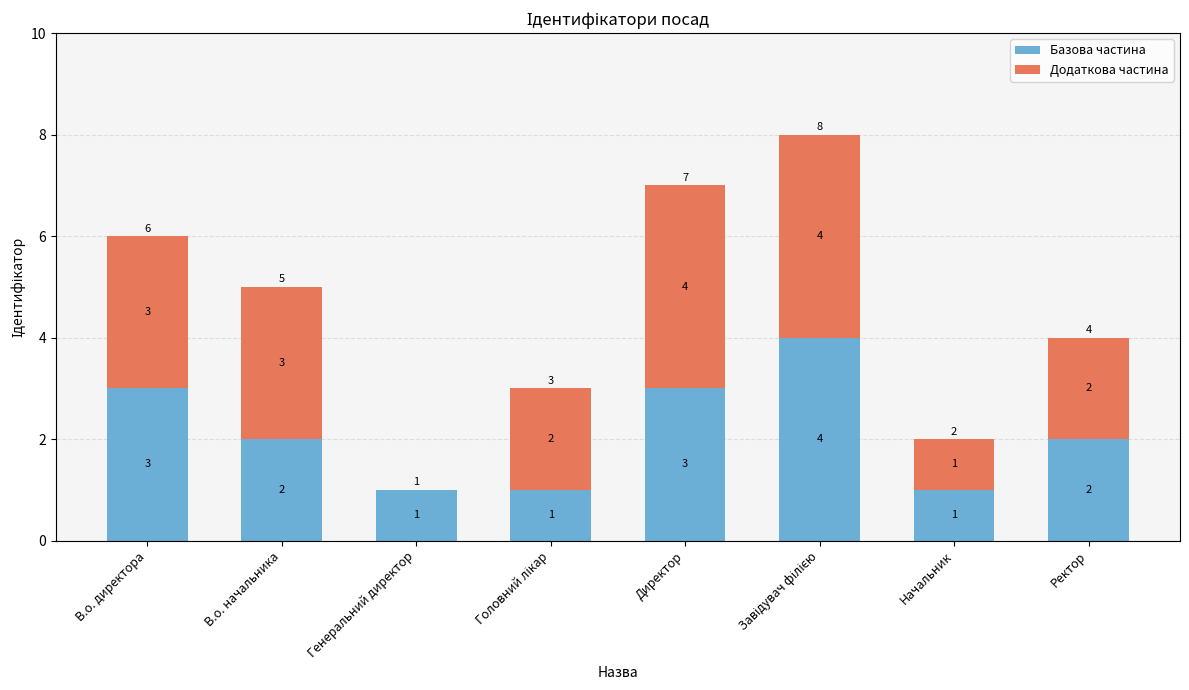

Are the bars horizontal?

No